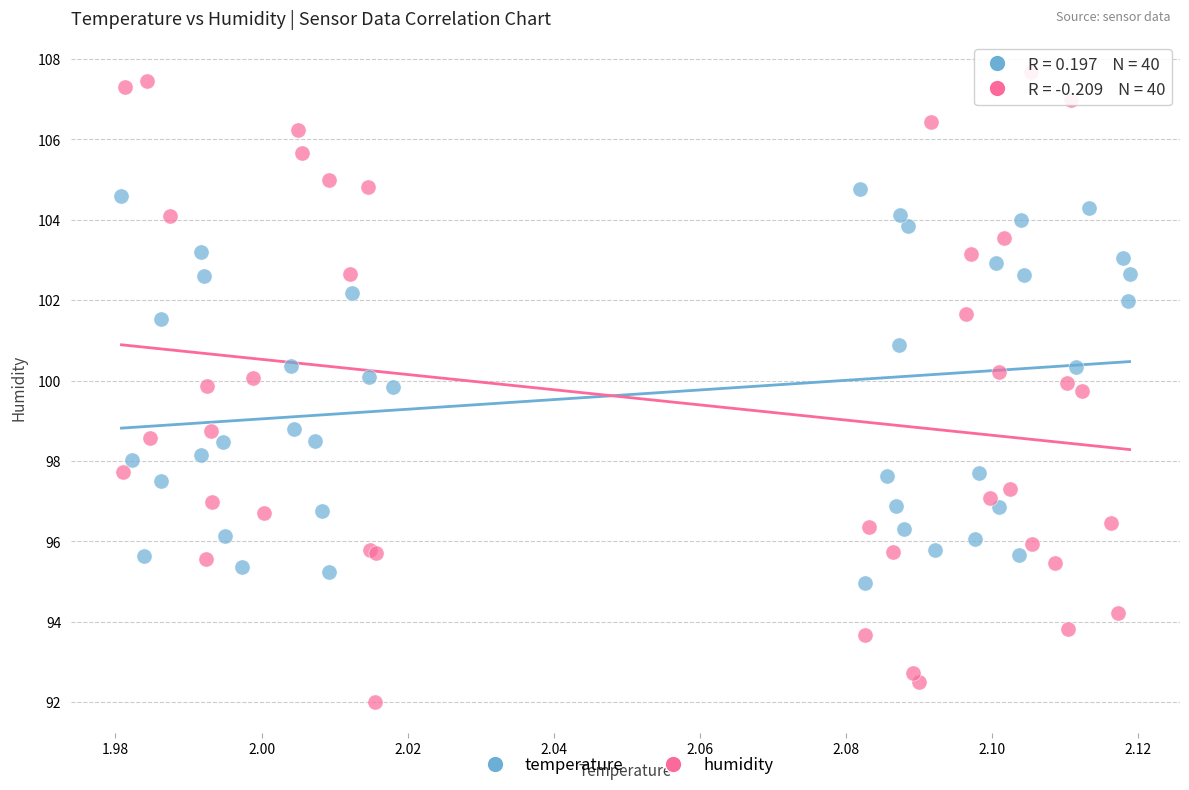

Which series reaches the maximum Y coordinate?

humidity